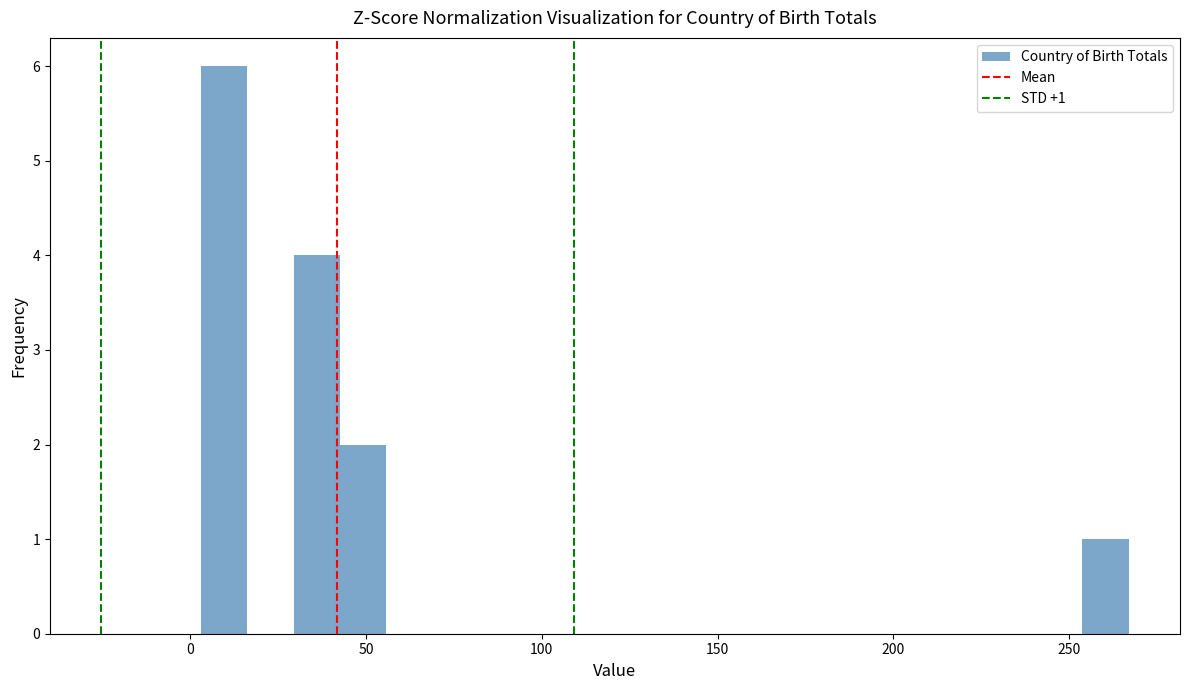

Read against the x-axis, roughly where is the centre of the tallest bar?

10